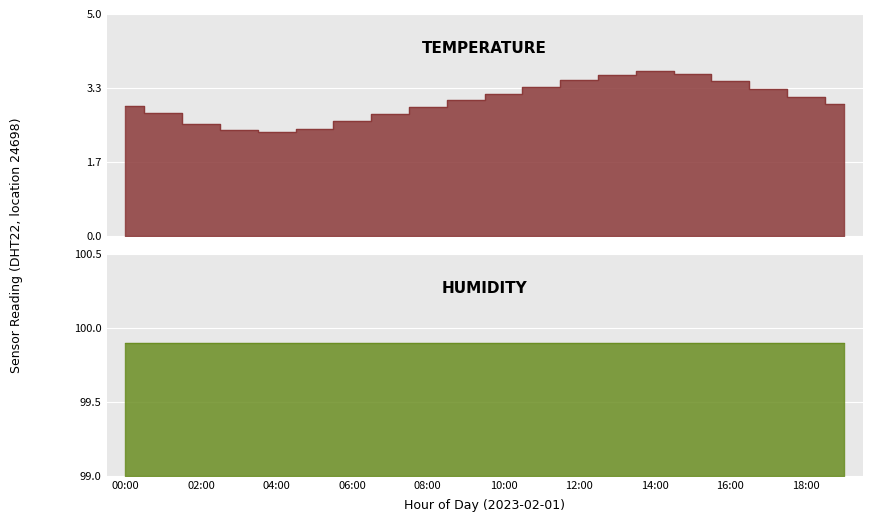

What is the value of the 14th point from the left?

3.6